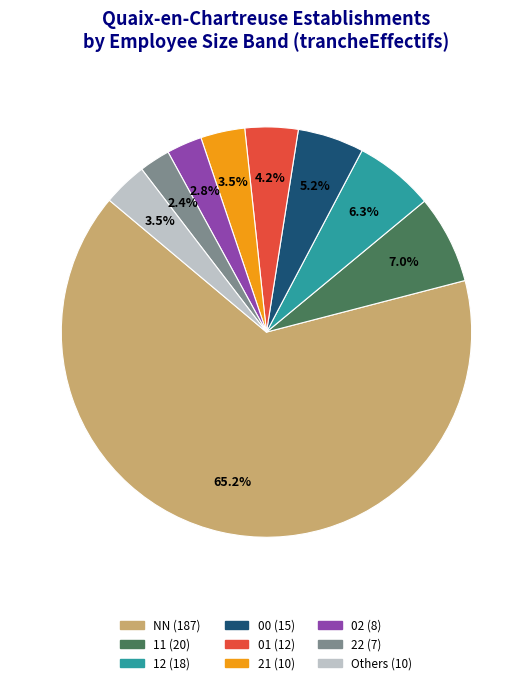

Does any single category account for the majority?

Yes